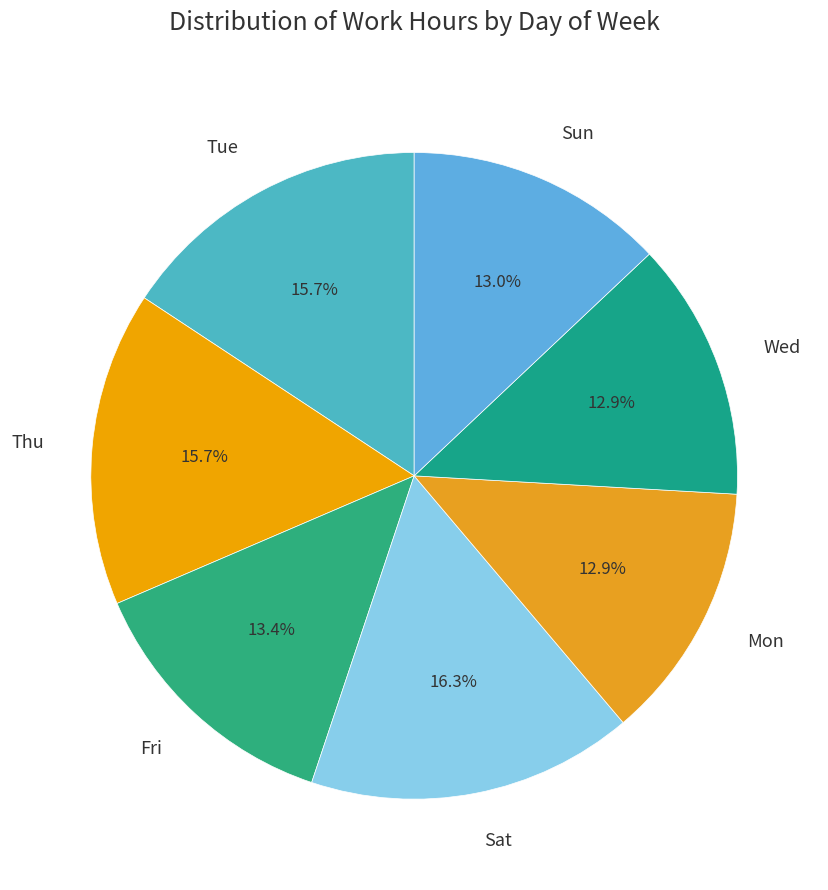

Approximately how many times larger is the value at Tue compared to Thu?

1.0